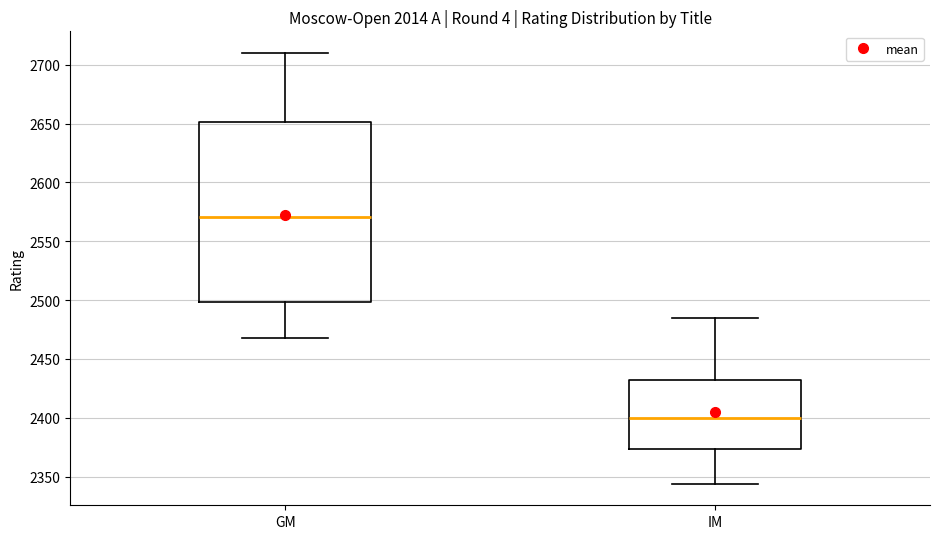

Reading left to right, read every box against the y-axis: the position of its median line, the range the box covers, and the ends of its whiskers. The values are not printed on the chart, so give them approximately, as read against the axis.

GM: median 2570, box 2500 to 2650, whiskers 2470 to 2710
IM: median 2400, box 2375 to 2435, whiskers 2345 to 2485